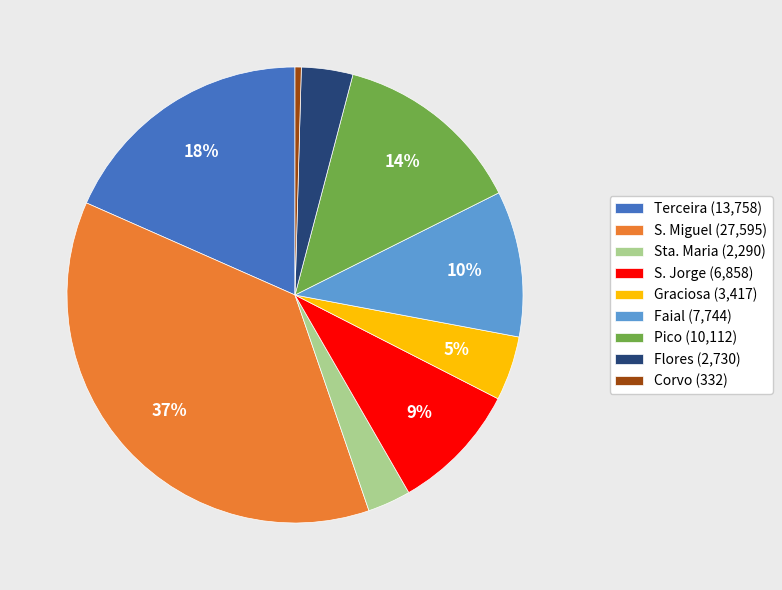

To the nearest percent, what percentage of the pie is Sta. Maria?

3%